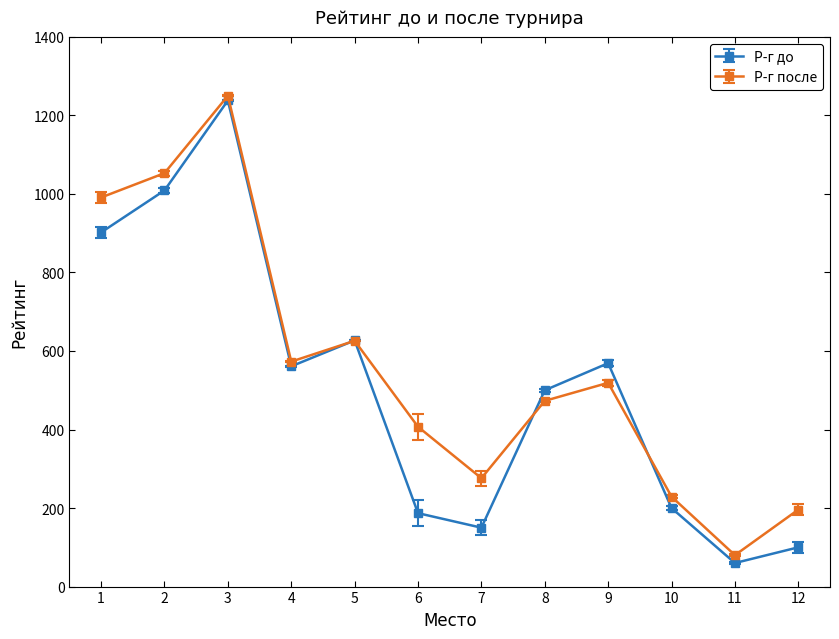

True or false: Р-г до and Р-г после cross at least once.

True